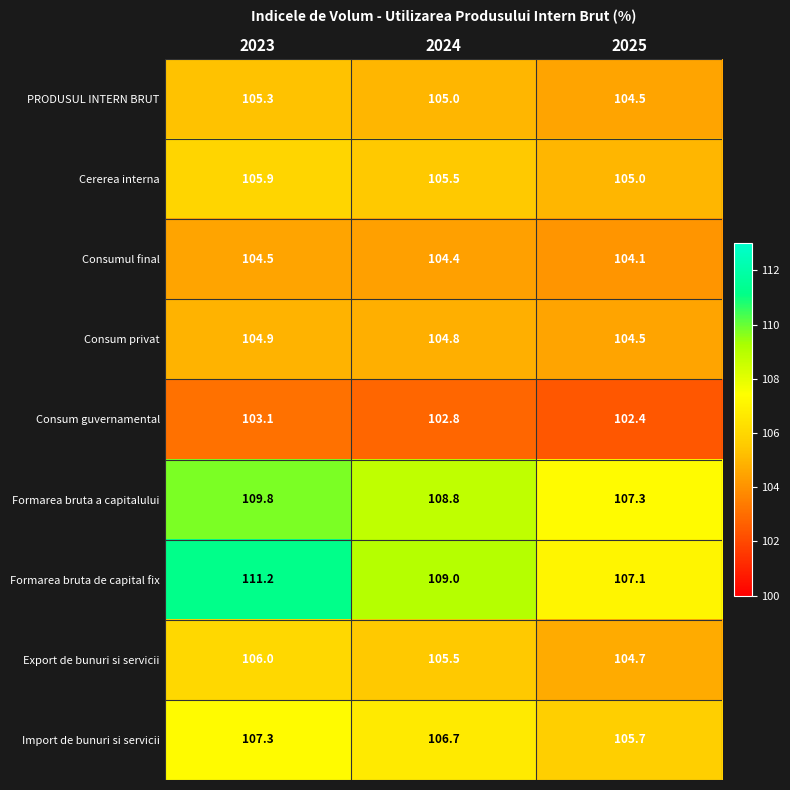

Which series has the largest total across all categories?

Formarea bruta de capital fix